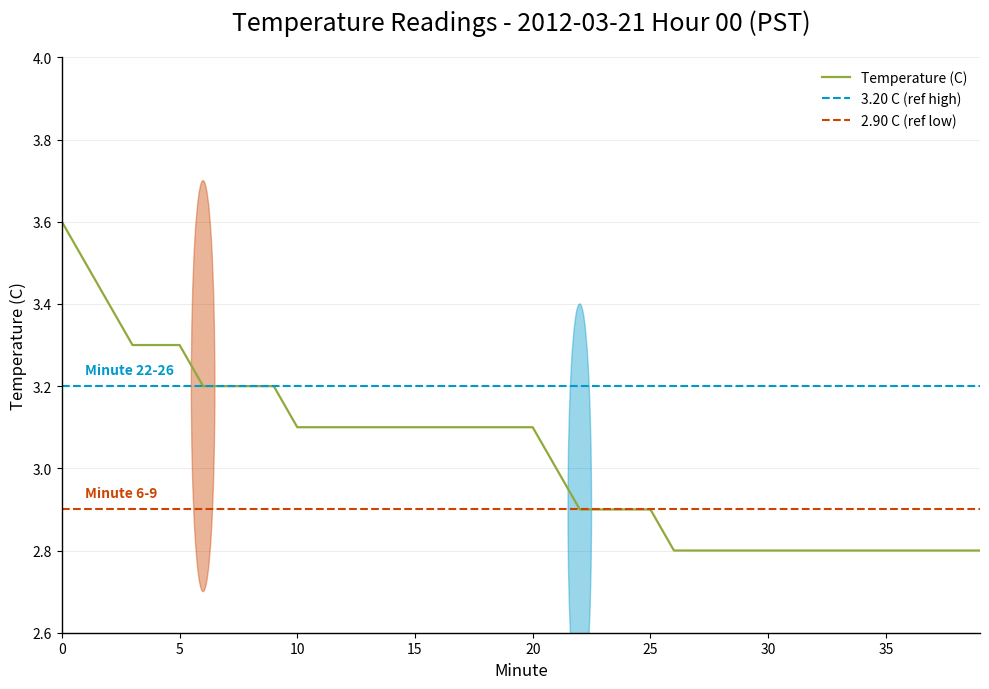

Reading left to right, transcribe all the data shown in this chart.

0=3.6	1=3.5	2=3.4	3=3.3	4=3.3	5=3.3	6=3.2	7=3.2	8=3.2	9=3.2	10=3.1	11=3.1	12=3.1	13=3.1	14=3.1	15=3.1	16=3.1	17=3.1	18=3.1	19=3.1	20=3.1	21=3.0	22=2.9	23=2.9	24=2.9	25=2.9	26=2.8	27=2.8	28=2.8	29=2.8	30=2.8	31=2.8	32=2.8	33=2.8	34=2.8	35=2.8	36=2.8	37=2.8	38=2.8	39=2.8